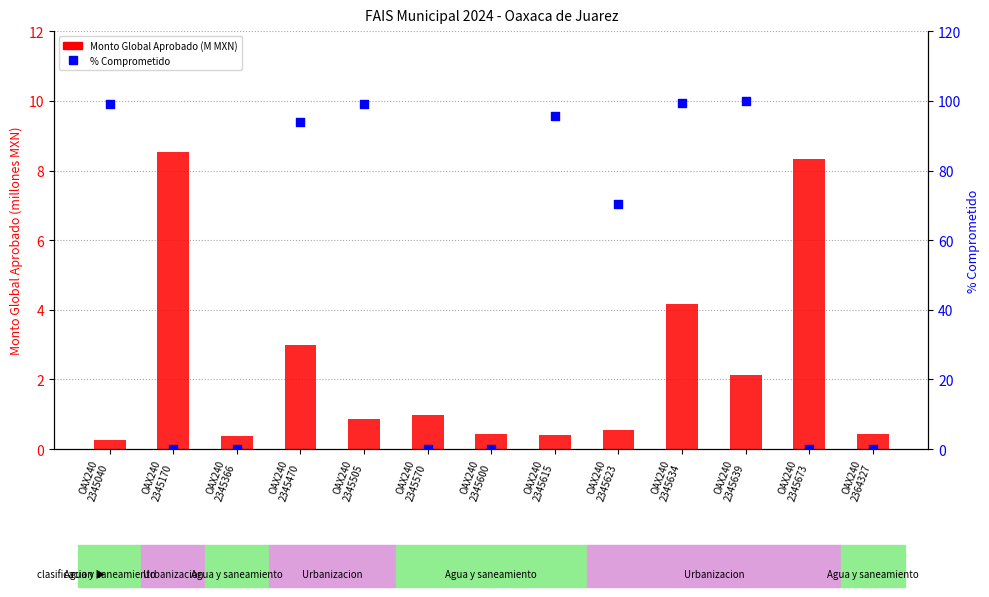

At how many categories does at least one series exceed 26?

7